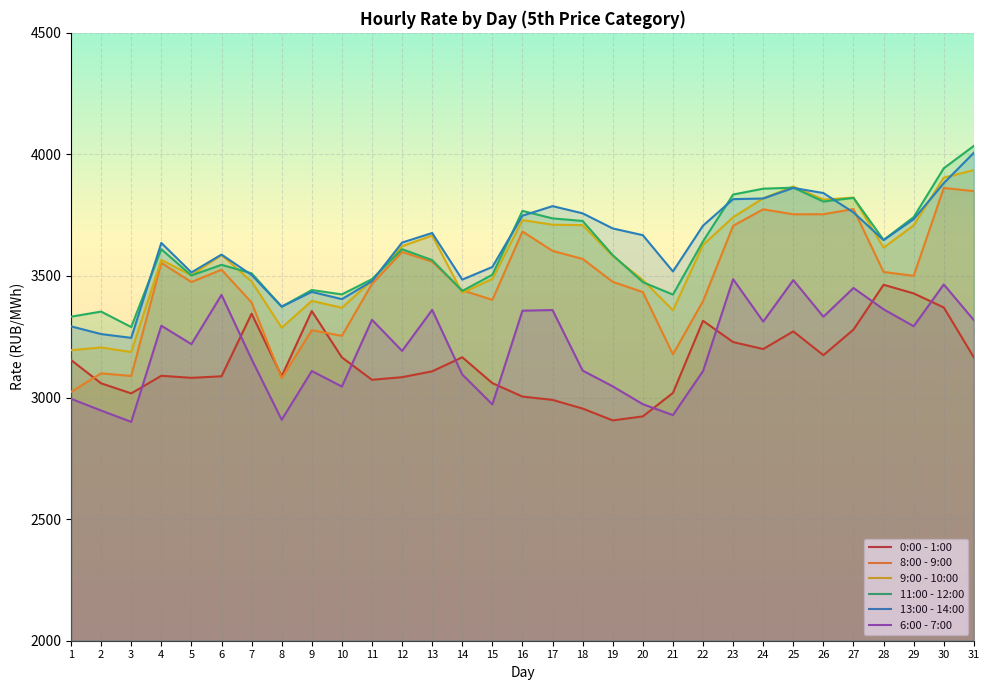

How many times do 13:00 - 14:00 and 9:00 - 10:00 cross each other?

8